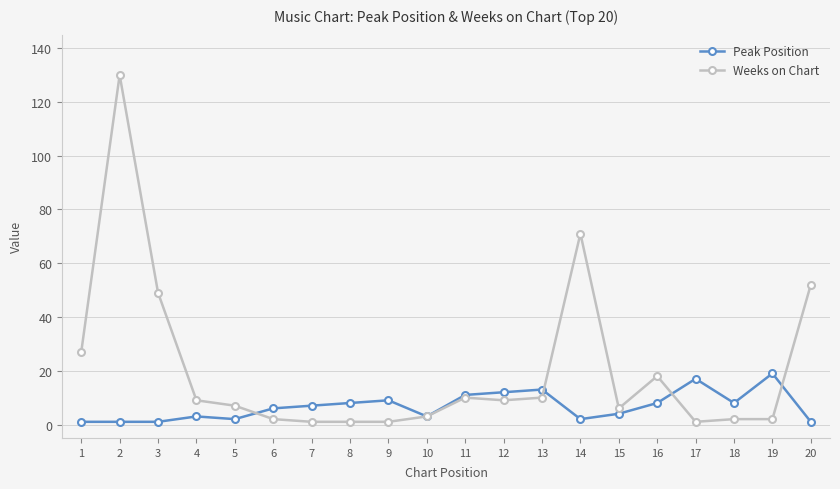

At how many categories does at least one series exceed 34?

4